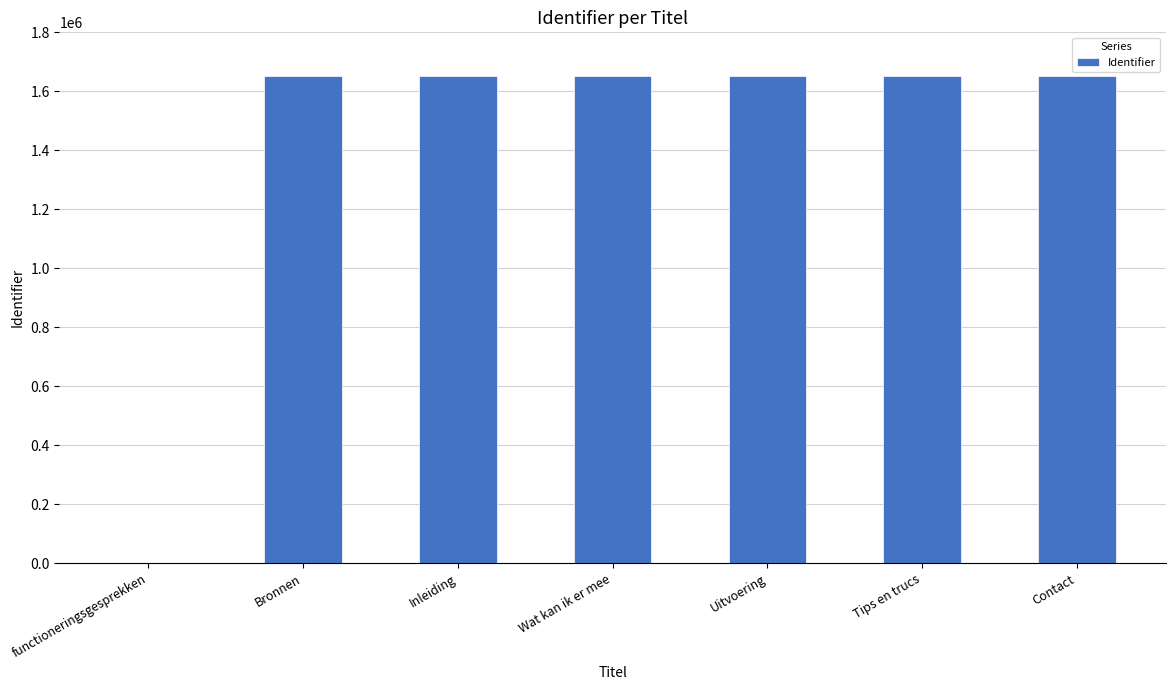

What is the greatest value displayed?

1651126